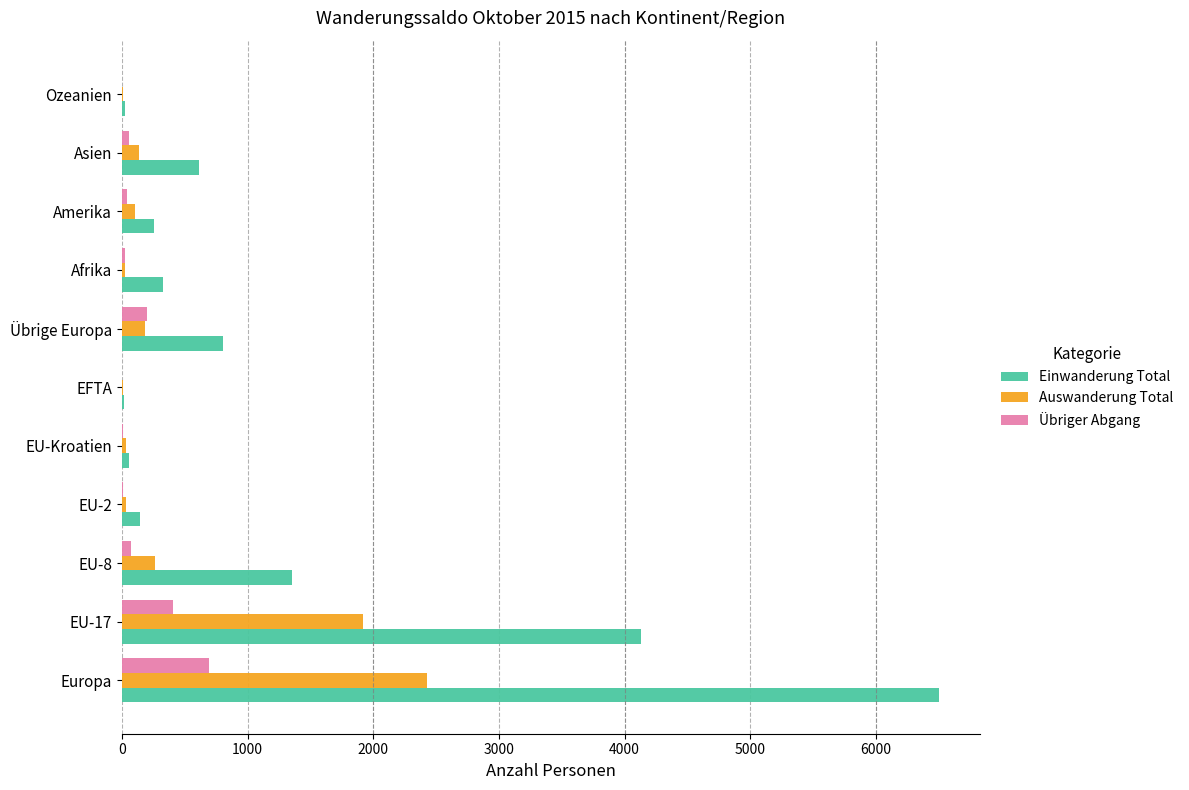

Between Übrige Europa and Afrika, which series saw the biggest shift?

Einwanderung Total